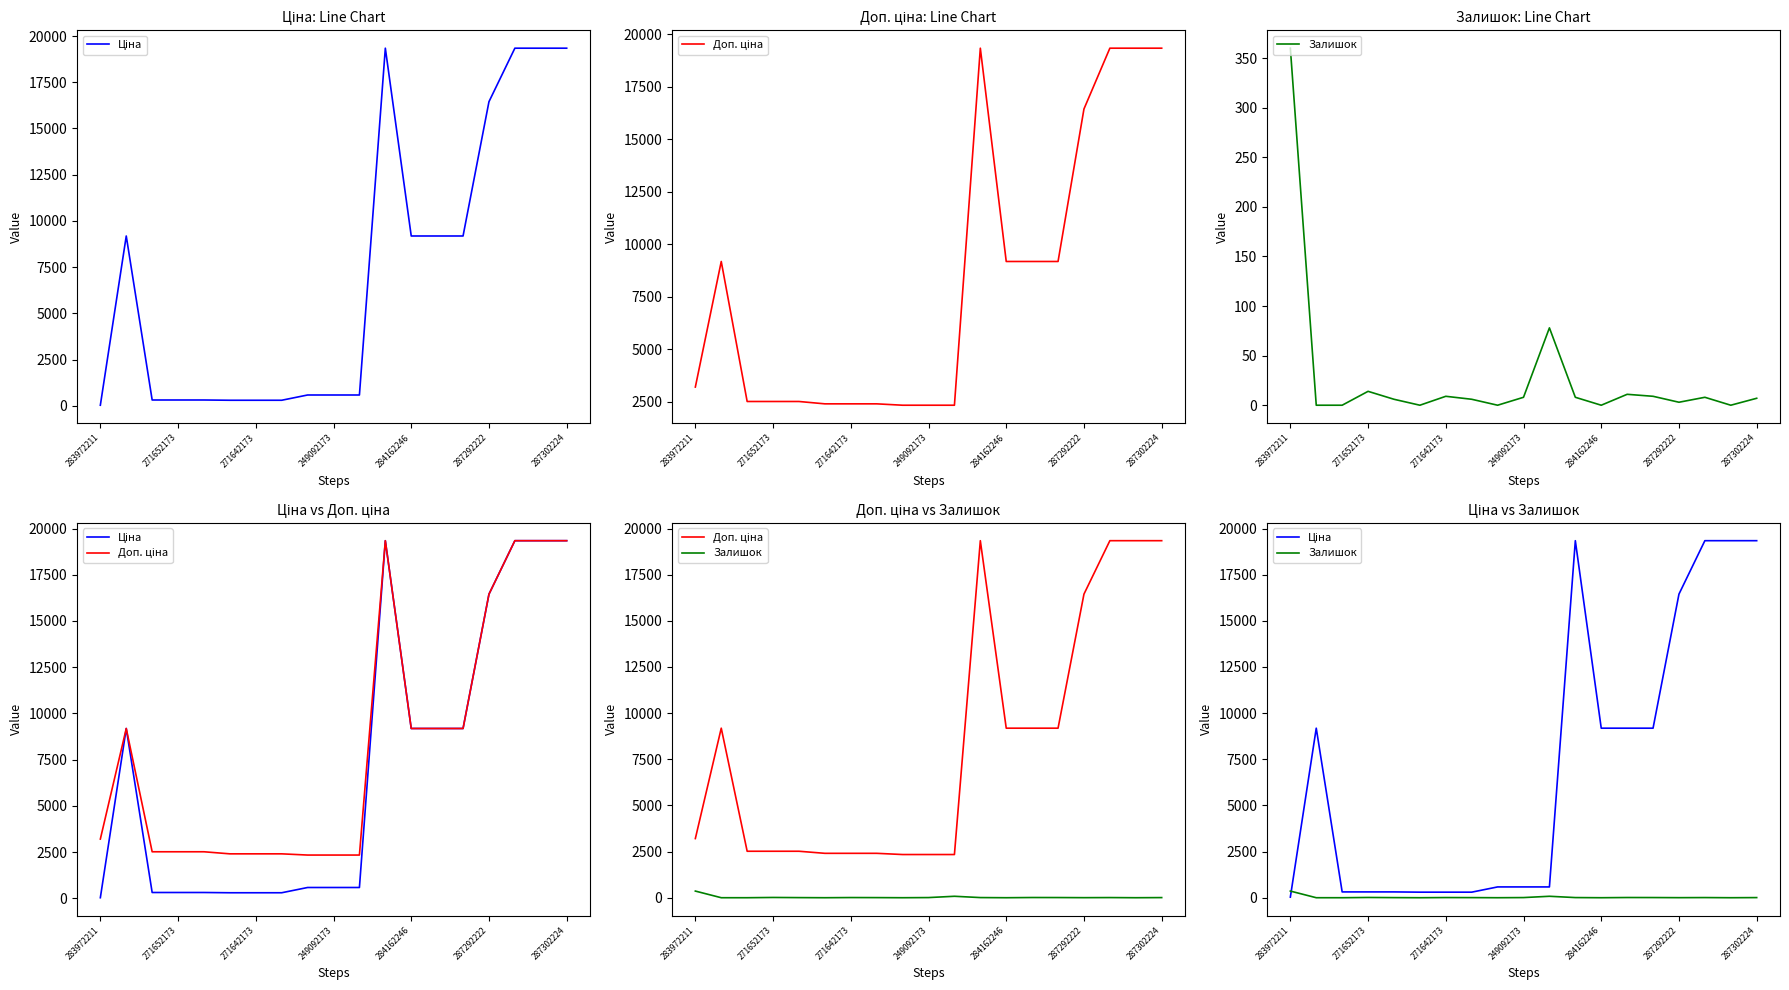

True or false: Доп. ціна has more than 1 interior local peaks.

True